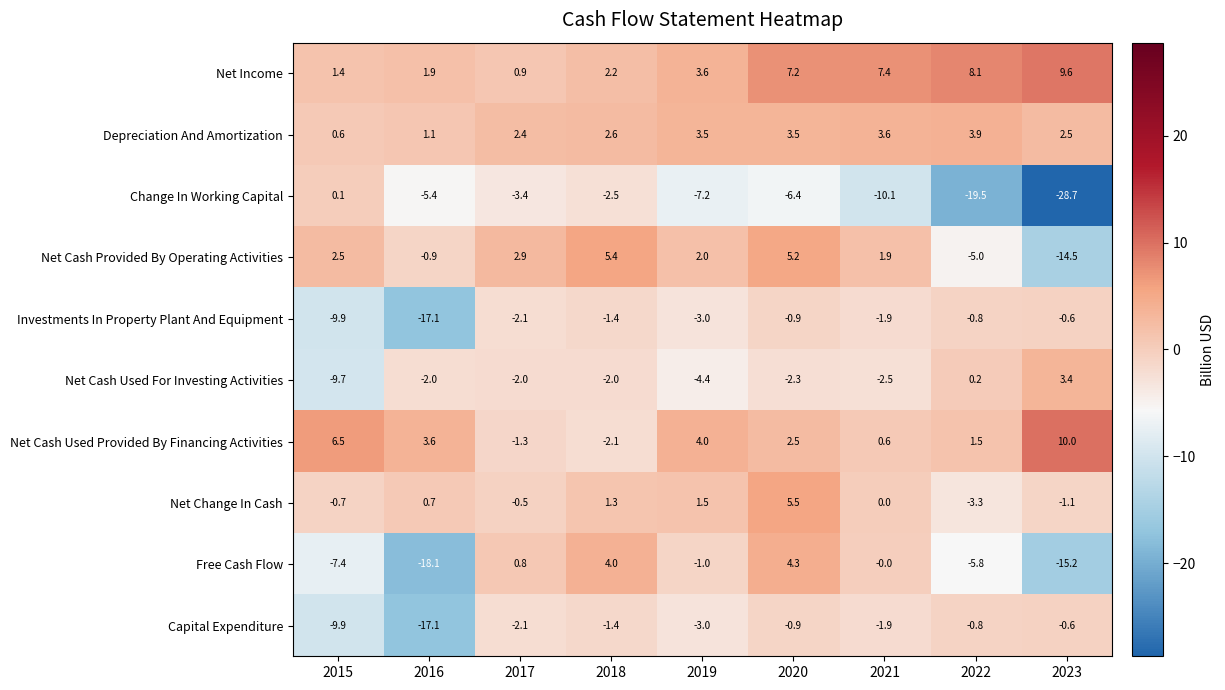

Between 2021 and 2023, which series saw the biggest shift?

Change In Working Capital